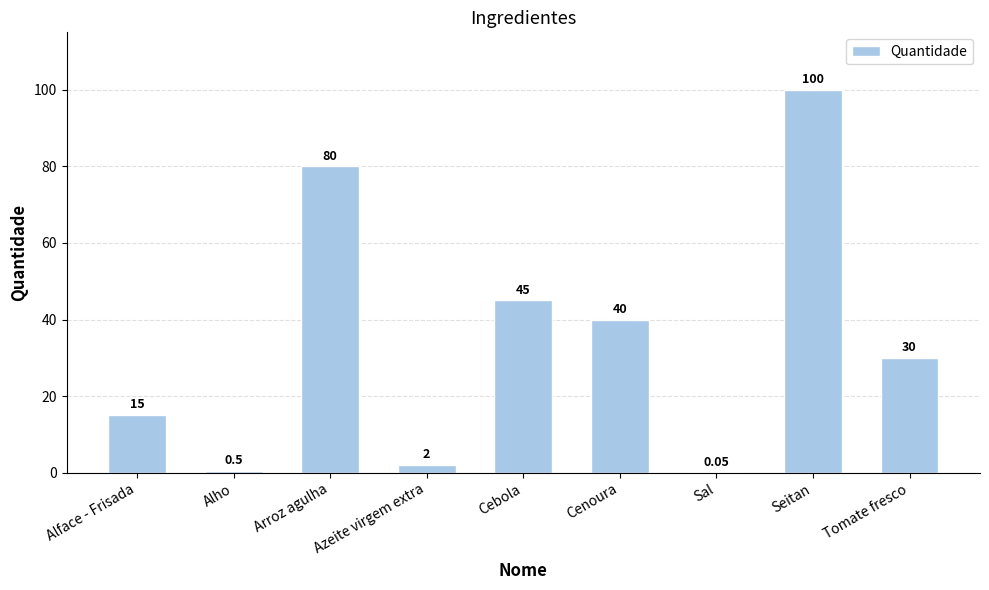

Between Tomate fresco and Cenoura, which is larger?

Cenoura